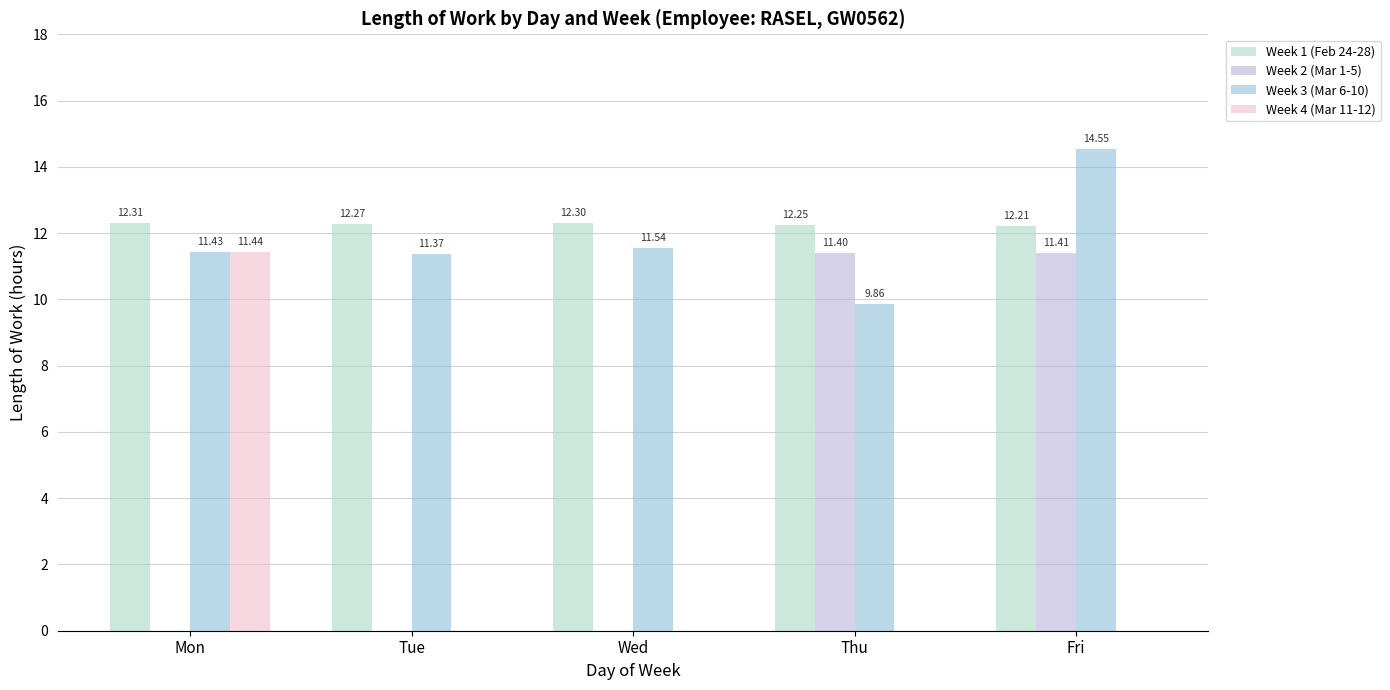

What is the sum of all Week 2 (Mar 1-5) values?

22.8